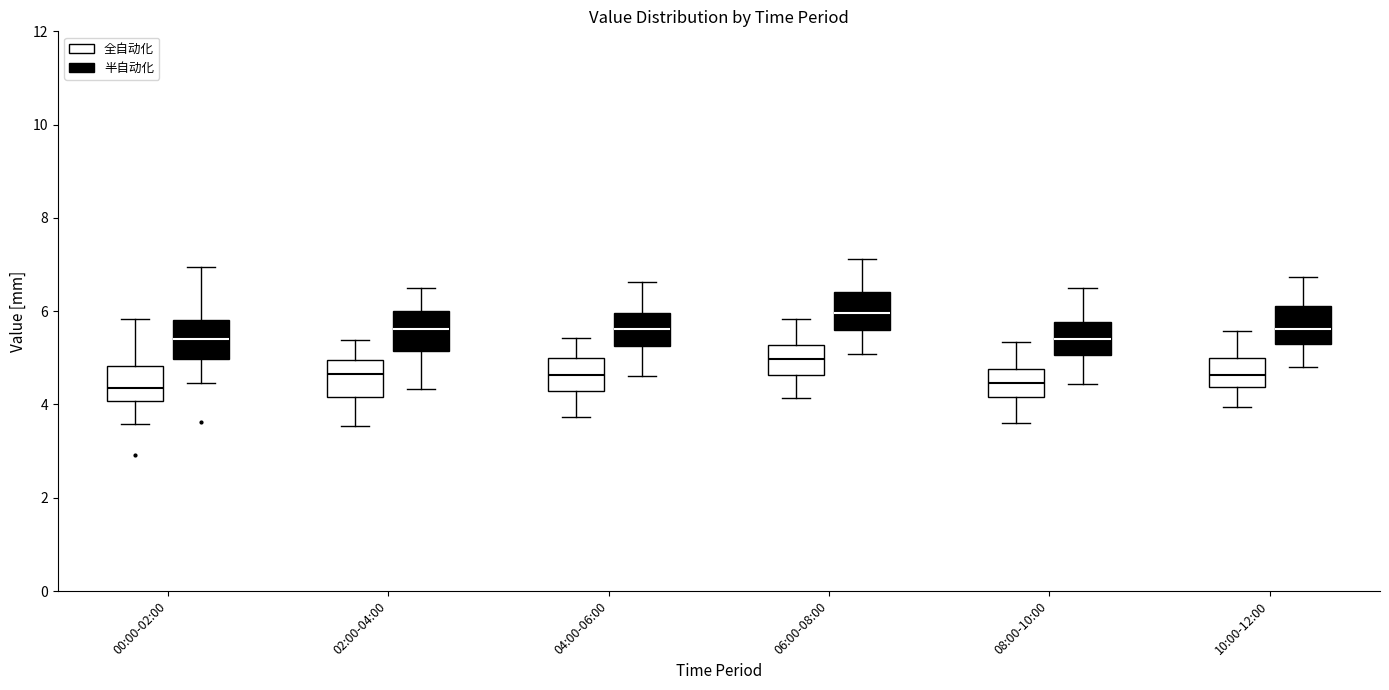

Reading left to right, transcribe this box plot: for each box, give where its median line is, the range the box spans, and where its two whiskers end, as read against the y-axis. The values are not printed on the chart, so give them approximately, as read against the axis.

00:00-02:00 (全自动化): median 4.4, box 4.0 to 4.8, whiskers 3.6 to 5.8
00:00-02:00 (半自动化): median 5.4, box 5.0 to 5.8, whiskers 4.4 to 7.0
02:00-04:00 (全自动化): median 4.6, box 4.2 to 5.0, whiskers 3.6 to 5.4
02:00-04:00 (半自动化): median 5.6, box 5.2 to 6.0, whiskers 4.4 to 6.4
04:00-06:00 (全自动化): median 4.6, box 4.2 to 5.0, whiskers 3.8 to 5.4
04:00-06:00 (半自动化): median 5.6, box 5.2 to 6.0, whiskers 4.6 to 6.6
06:00-08:00 (全自动化): median 5.0, box 4.6 to 5.2, whiskers 4.2 to 5.8
06:00-08:00 (半自动化): median 6.0, box 5.6 to 6.4, whiskers 5.0 to 7.2
08:00-10:00 (全自动化): median 4.4, box 4.2 to 4.8, whiskers 3.6 to 5.4
08:00-10:00 (半自动化): median 5.4, box 5.0 to 5.8, whiskers 4.4 to 6.4
10:00-12:00 (全自动化): median 4.6, box 4.4 to 5.0, whiskers 4.0 to 5.6
10:00-12:00 (半自动化): median 5.6, box 5.2 to 6.2, whiskers 4.8 to 6.8